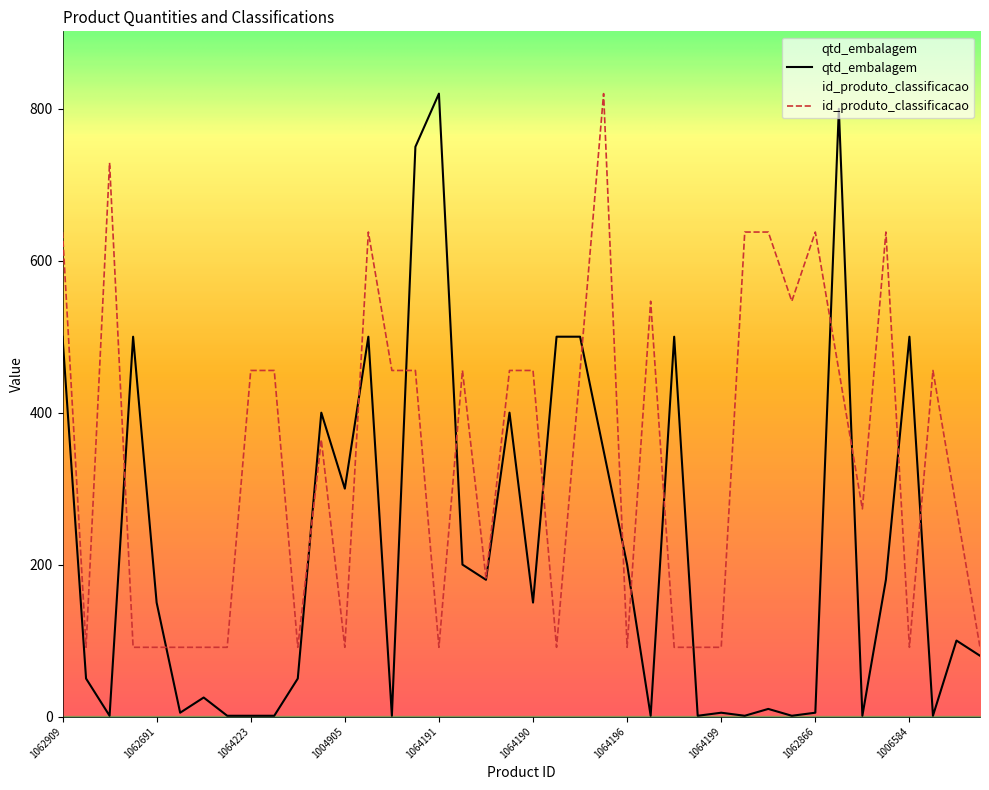

How many interior local valleys does the id_produto_classificacao series have?

10